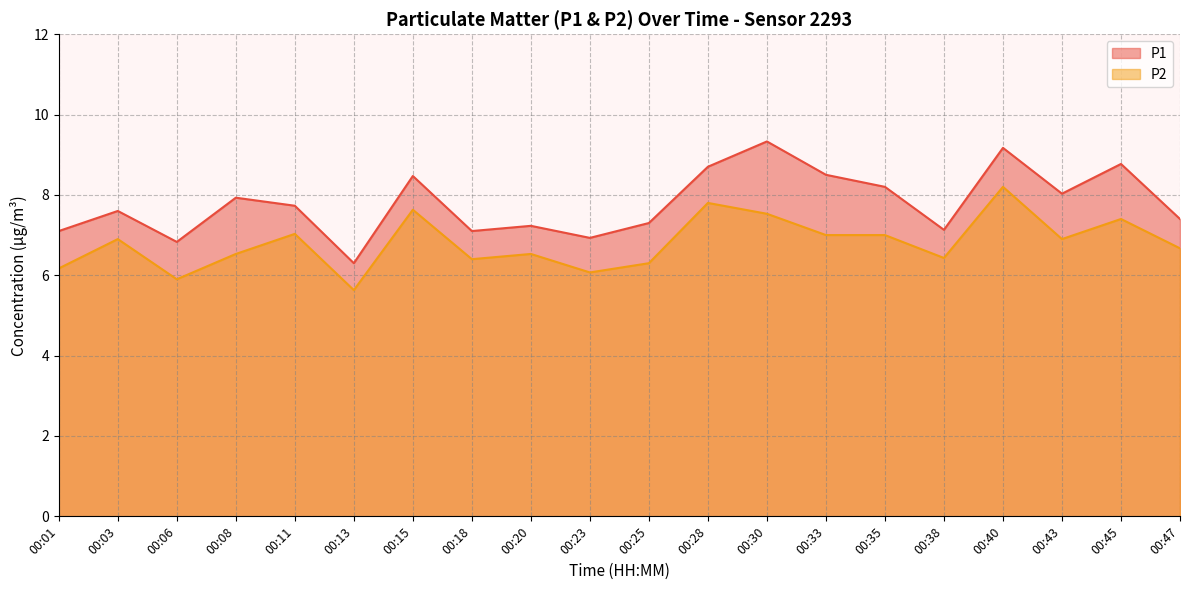

What is the approximate value of P2 at 00:06?

5.9